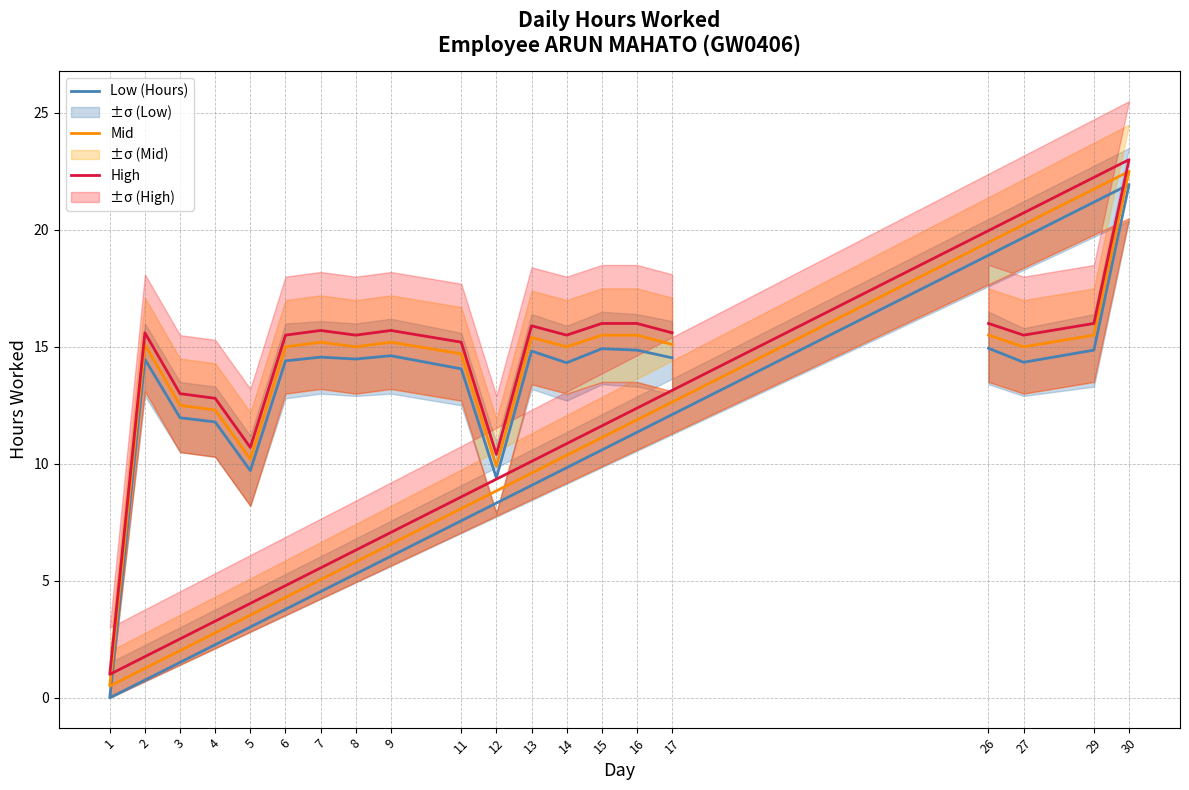

In Low (Hours), how many points are higher than both neighbors (excluding endpoints)?

6